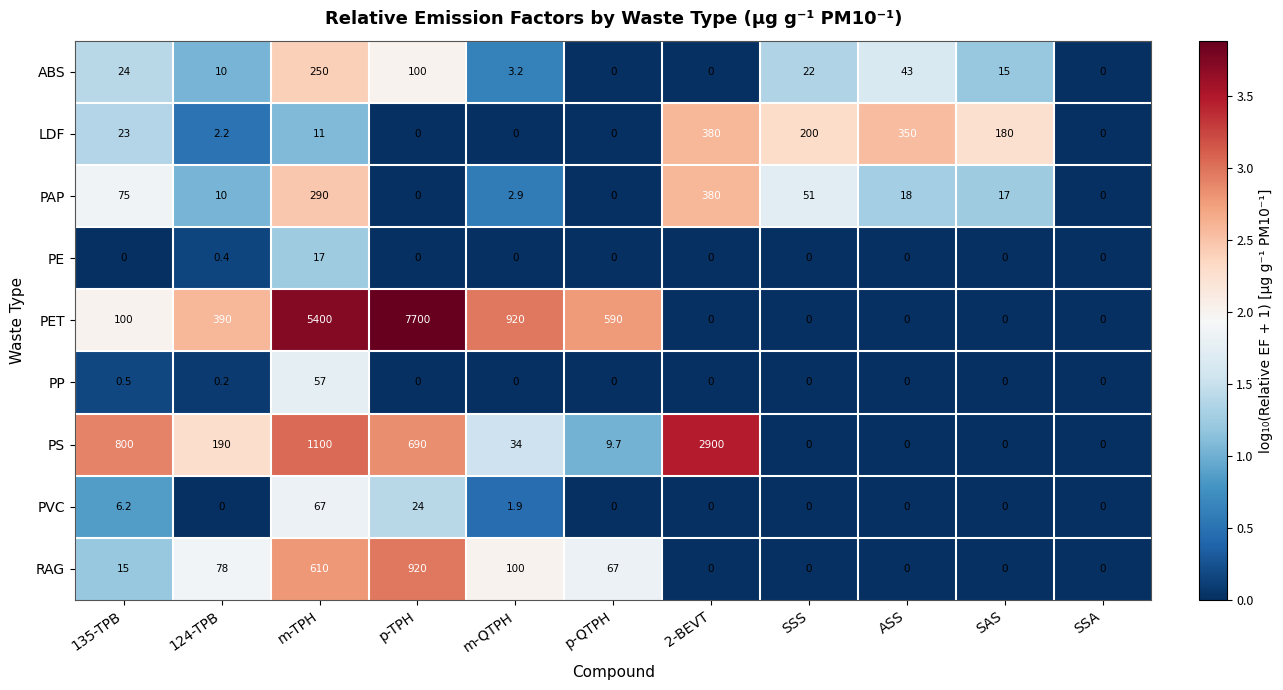

Is it true that PE equals 9.6 at 135-TPB?

False